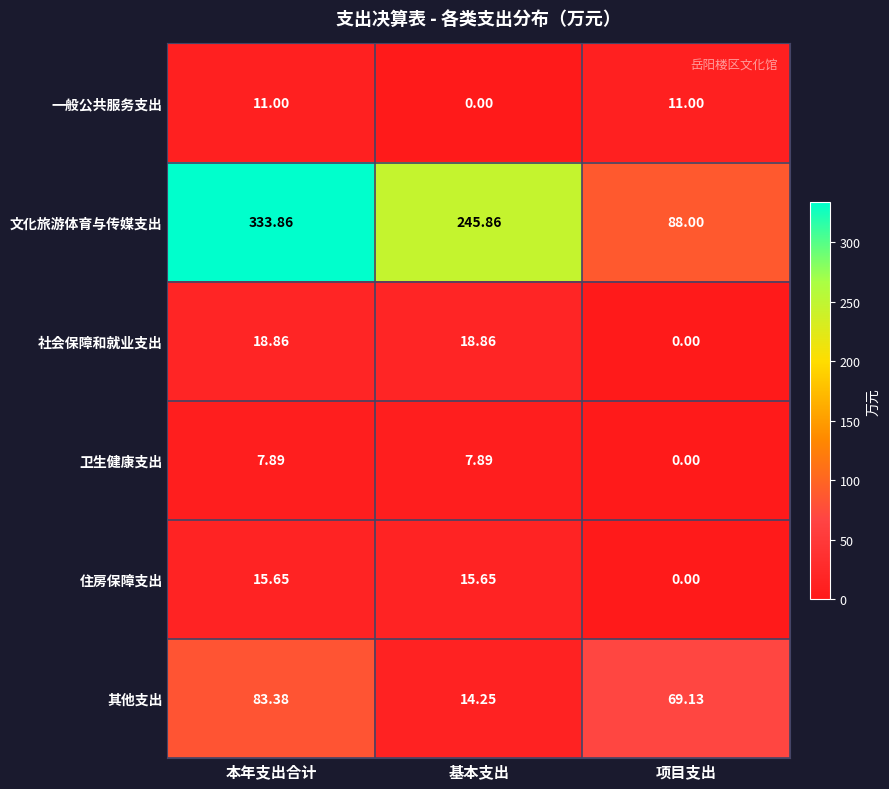

Which label corresponds to the largest value in the chart?

本年支出合计